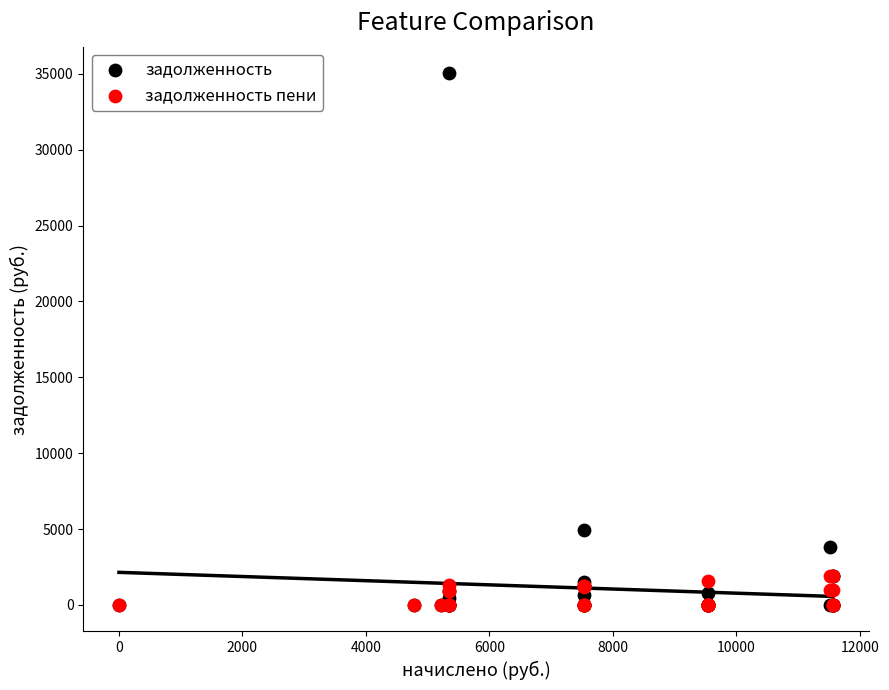

Across all series, what Y value is closest to 17516?

4929.6